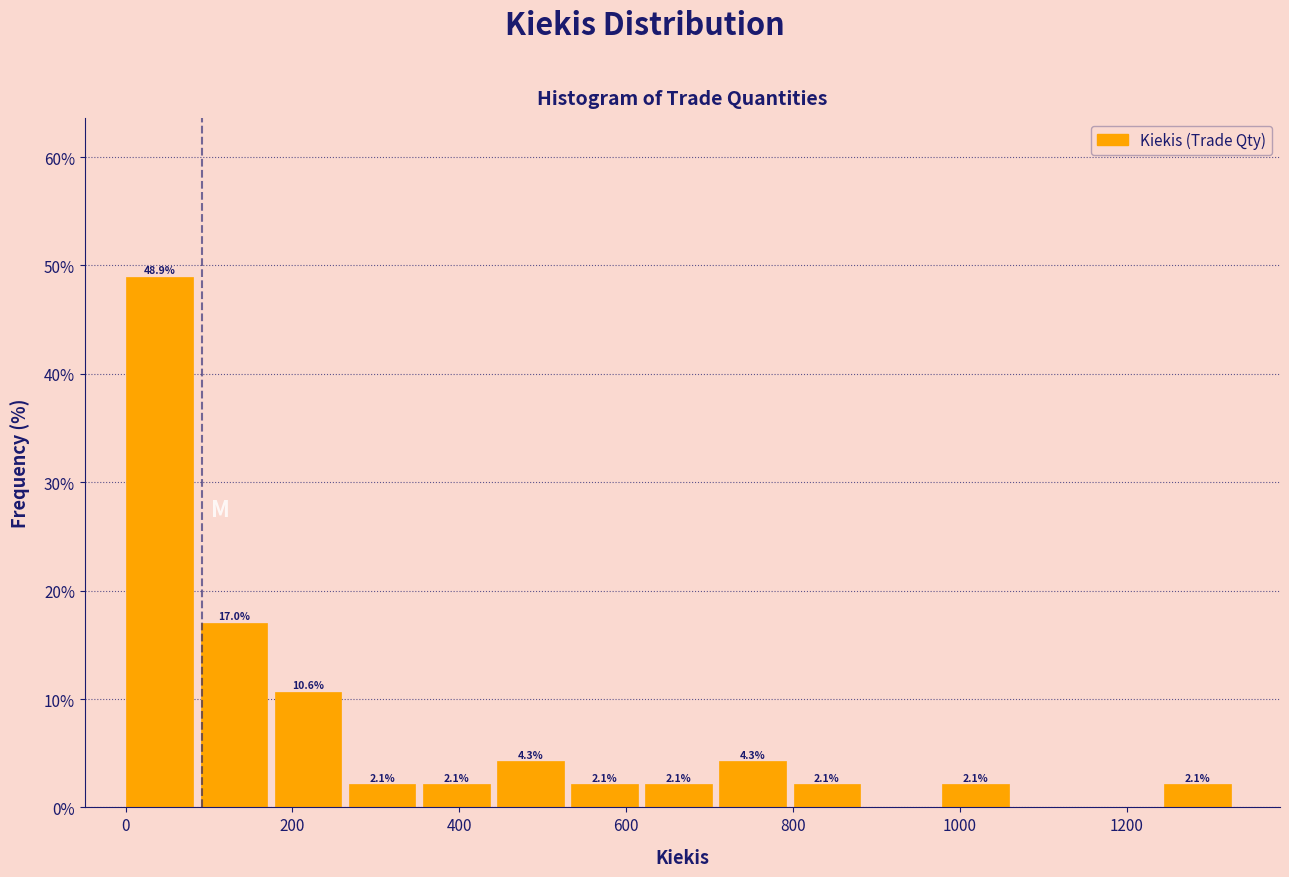

Over which range of the x-axis is the bar tallest?

0 to 80